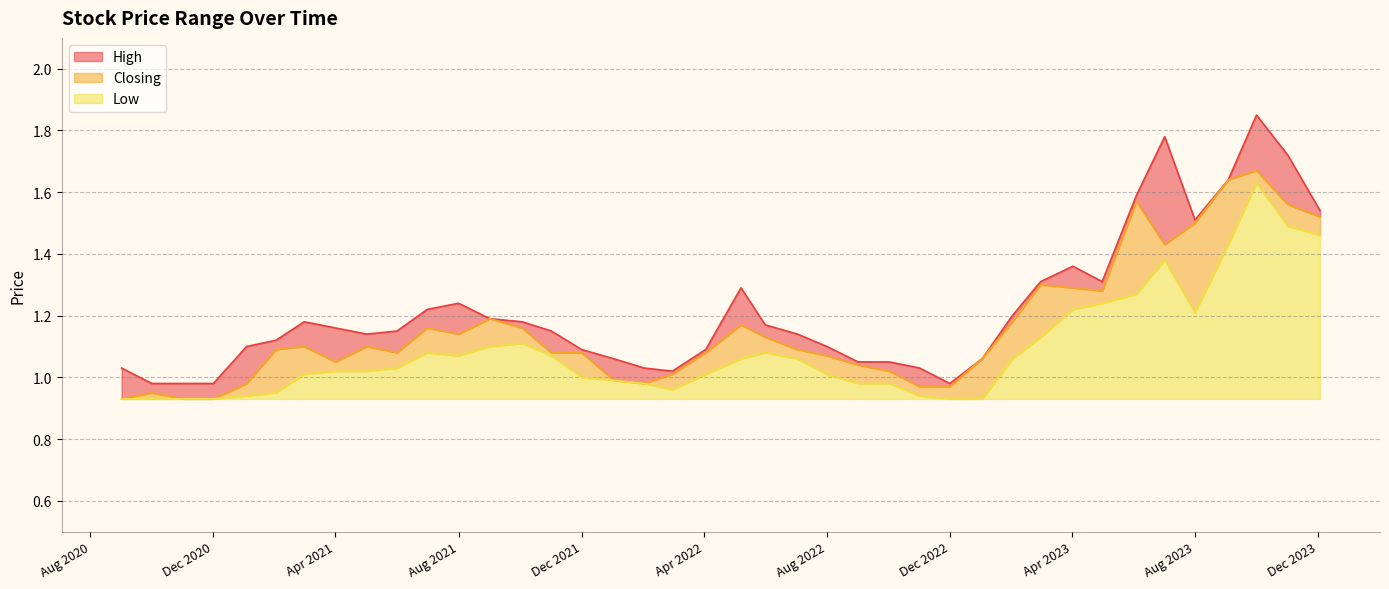

Is it true that Low equals 0.1 at Apr 2021?

True